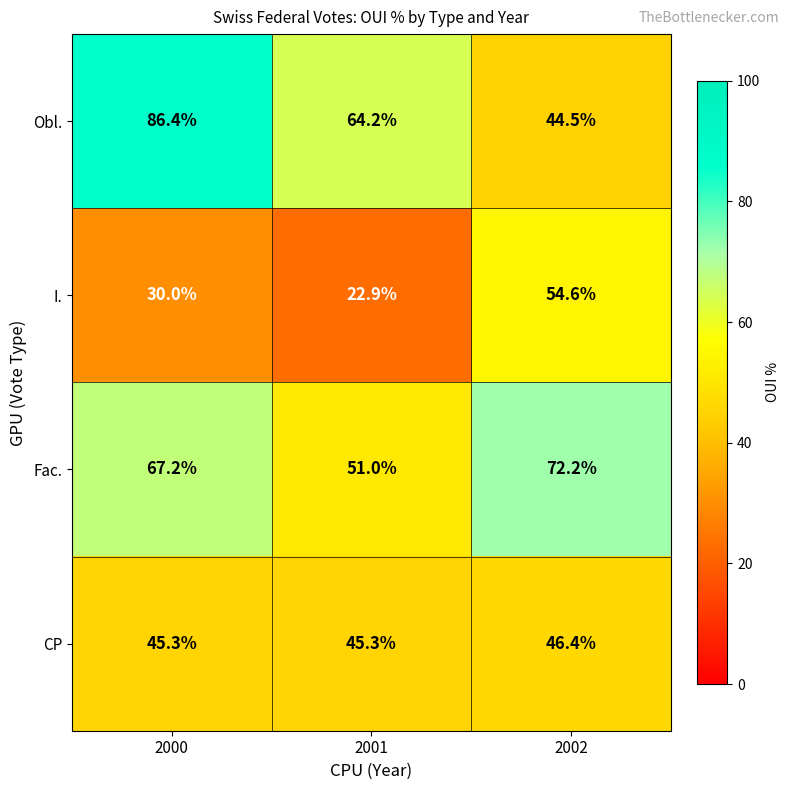

What is the smallest value displayed?

22.9